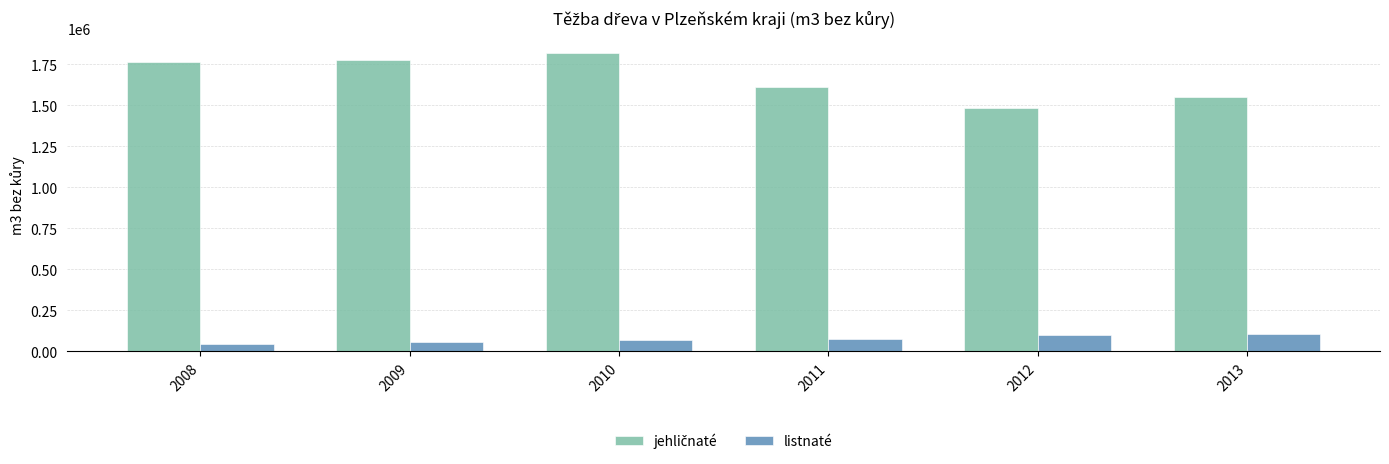

What is the minimum value shown in the chart?

41843